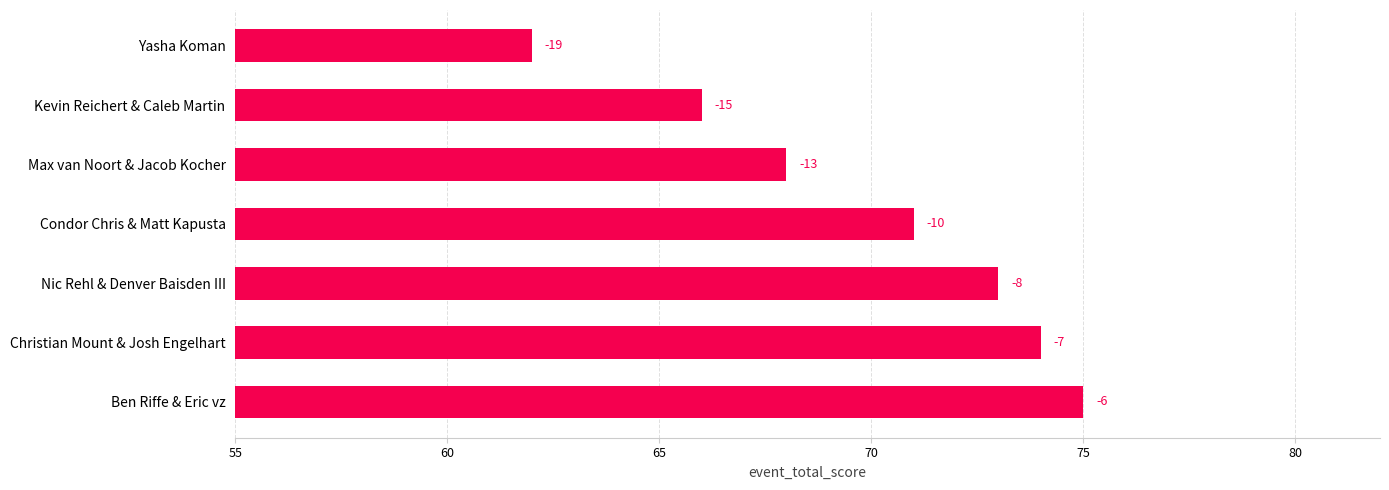

What is the sum of all values?

489